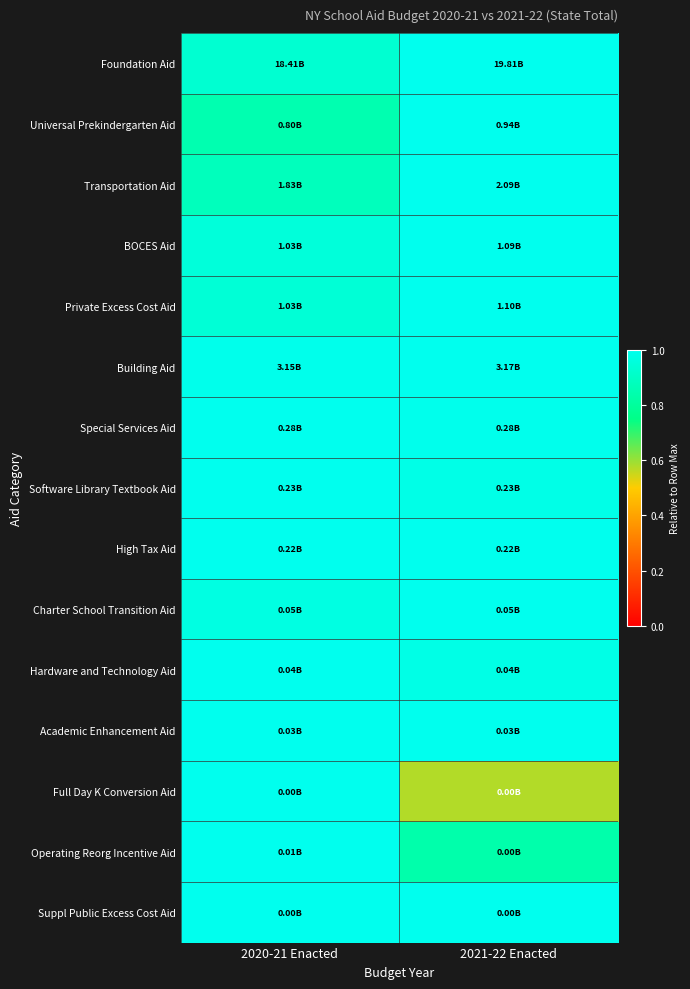

Which category has the lowest value across all series?

2021-22 Enacted